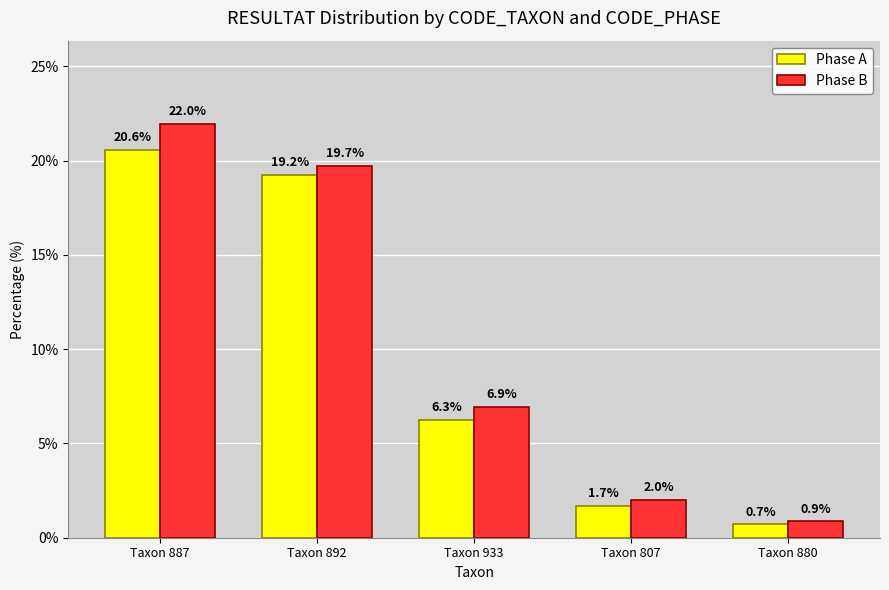

Is it true that Phase A equals 9.8 at Taxon 933?

False